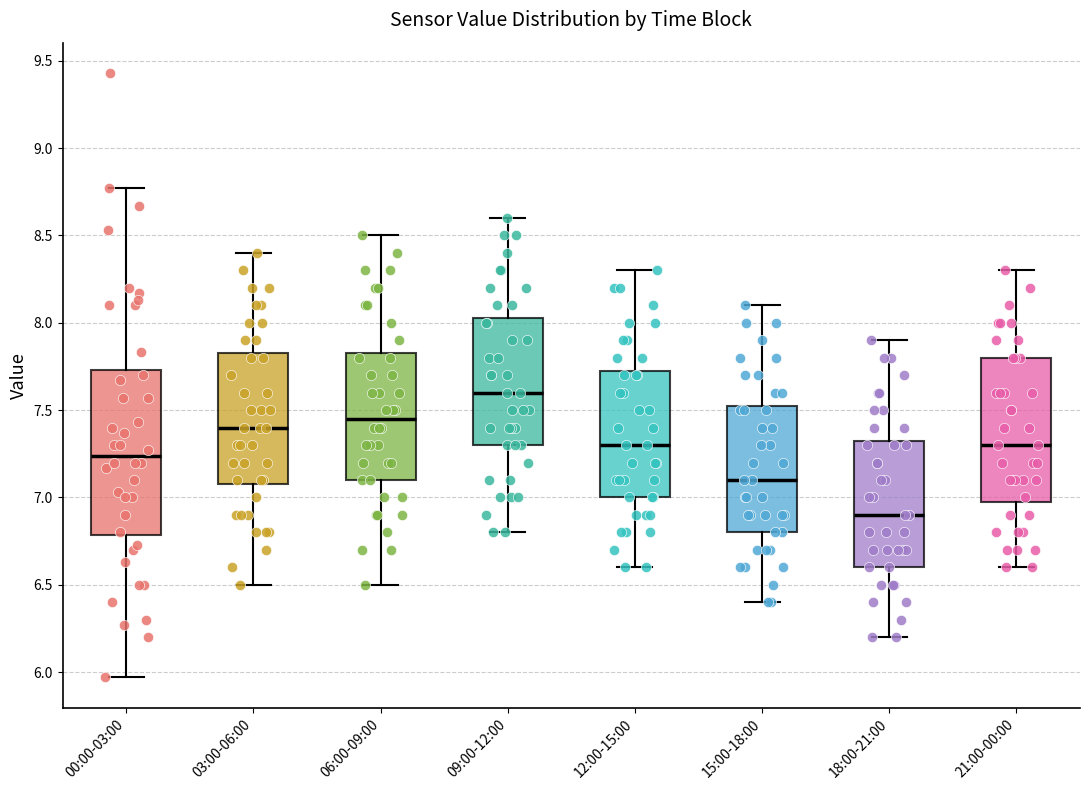

Which box has the highest median line?

09:00-12:00